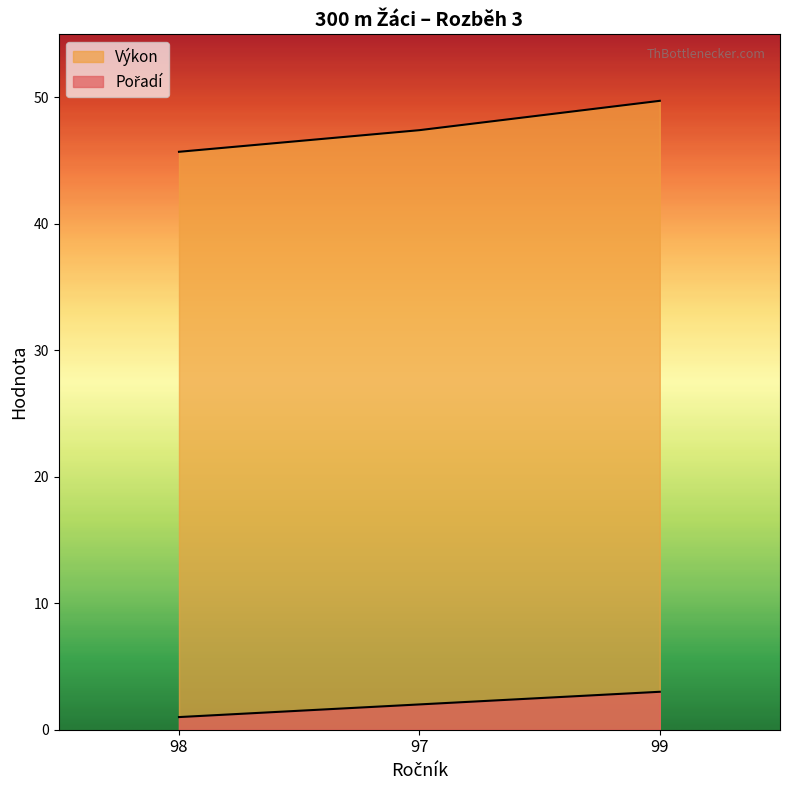

Reading left to right, extract all data points from this chart.

Pořadí: 1.0	2.0	3.0
Výkon: 45.7	47.4	49.7